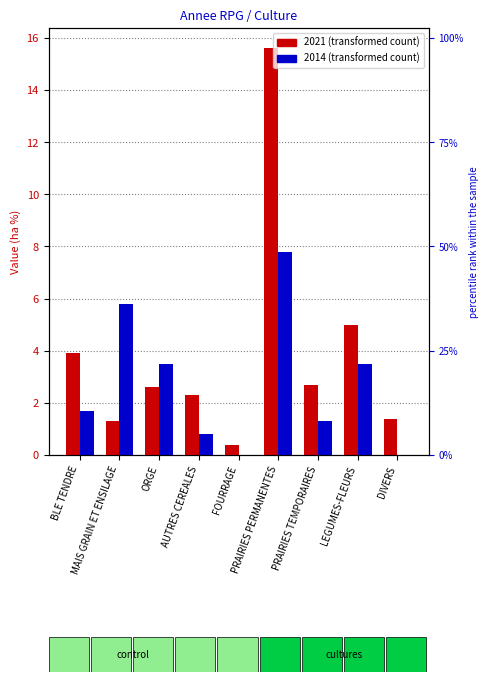

What is the total value across all series at PRAIRIES TEMPORAIRES?

4.0